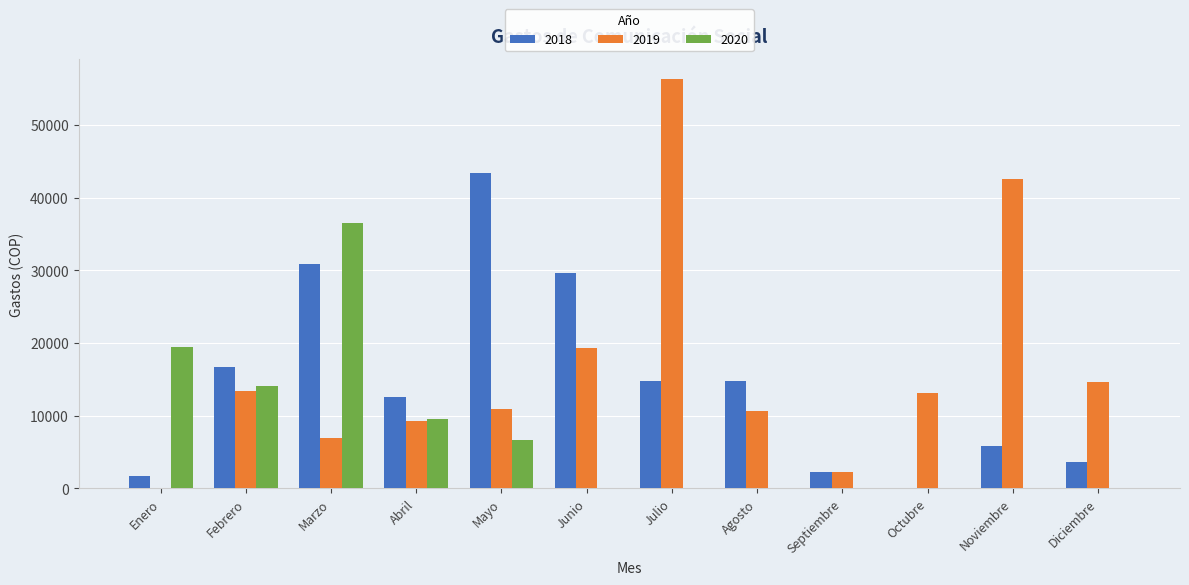

What are all the series names shown in the legend?

2018, 2019, 2020